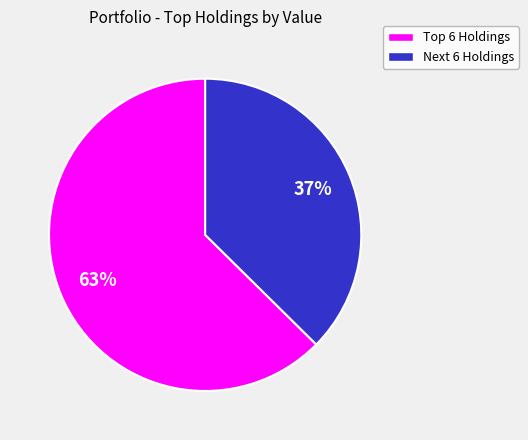

To the nearest percent, what is the average slice percentage?

50%